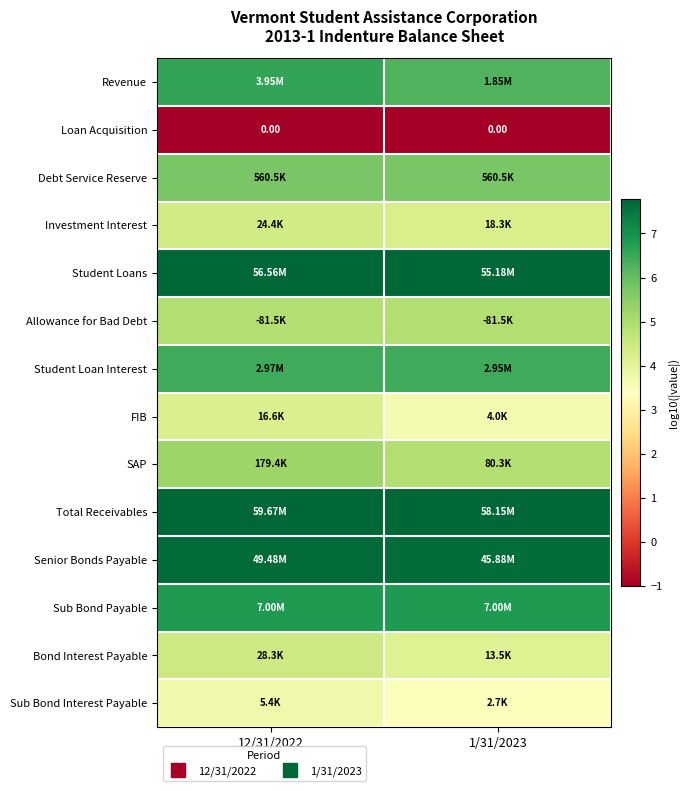

The Bond Interest Payable series shows 7.3 at 12/31/2022. True or false?

False